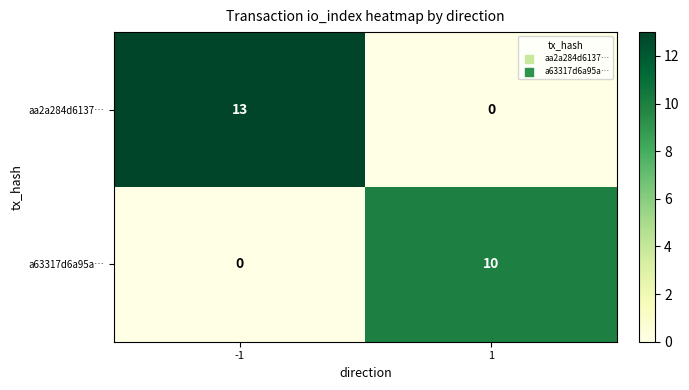

What is the maximum value shown in the chart?

13